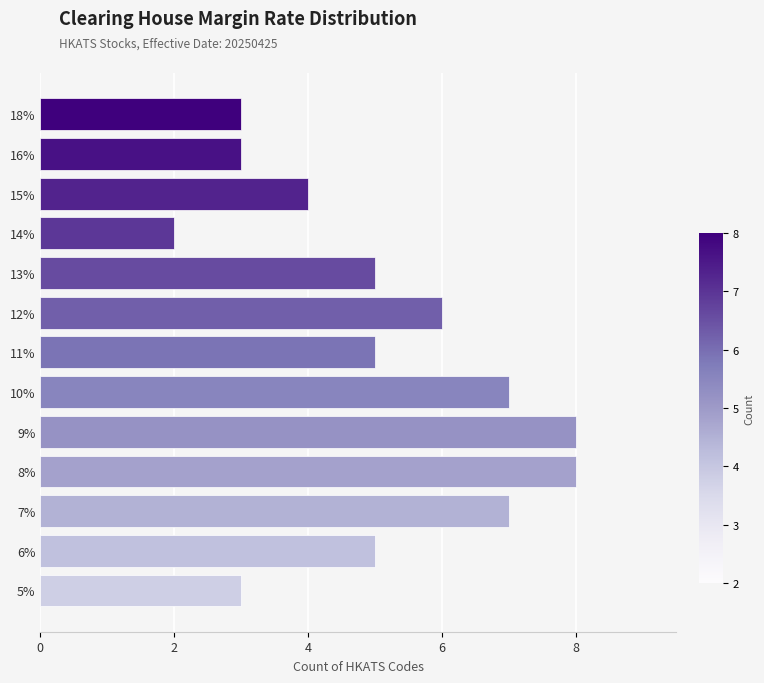

Which has a higher value, 16% or 10%?

10%